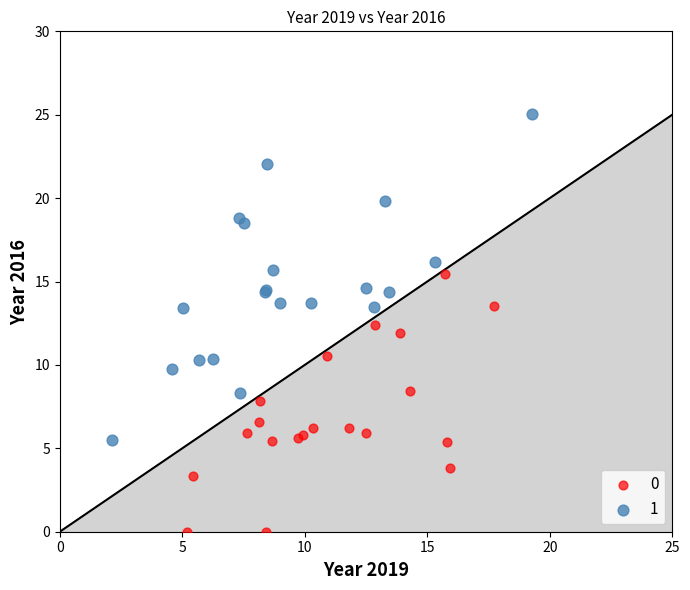

Which series contains the lowest Y value?

0